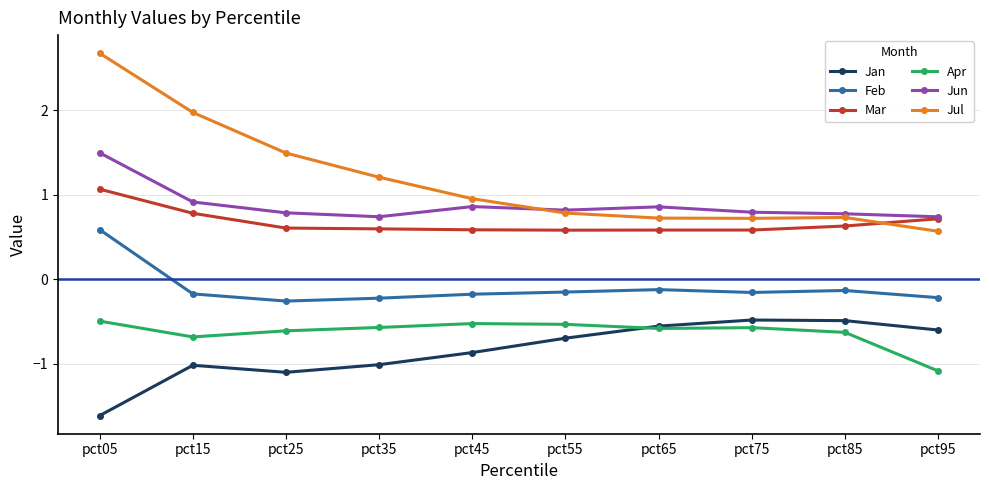

Where do Jul and Mar first cross each other?

pct85 and pct95